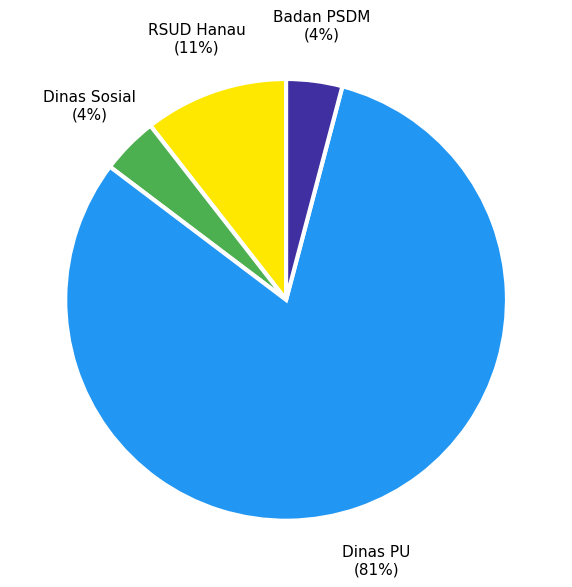

Does any single category account for the majority?

Yes